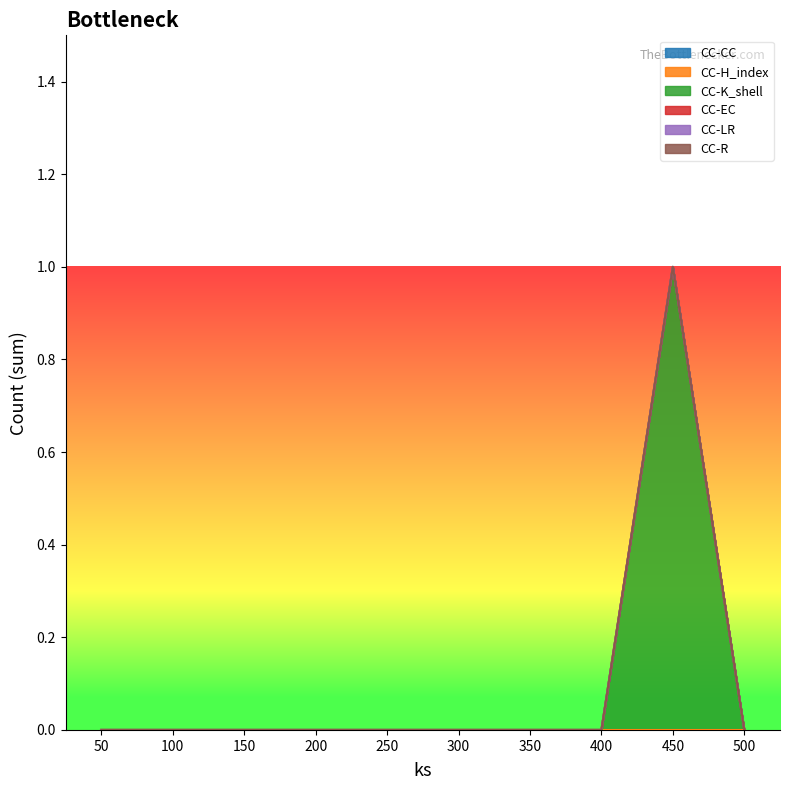

At which label is CC-EC closest to 0?

50